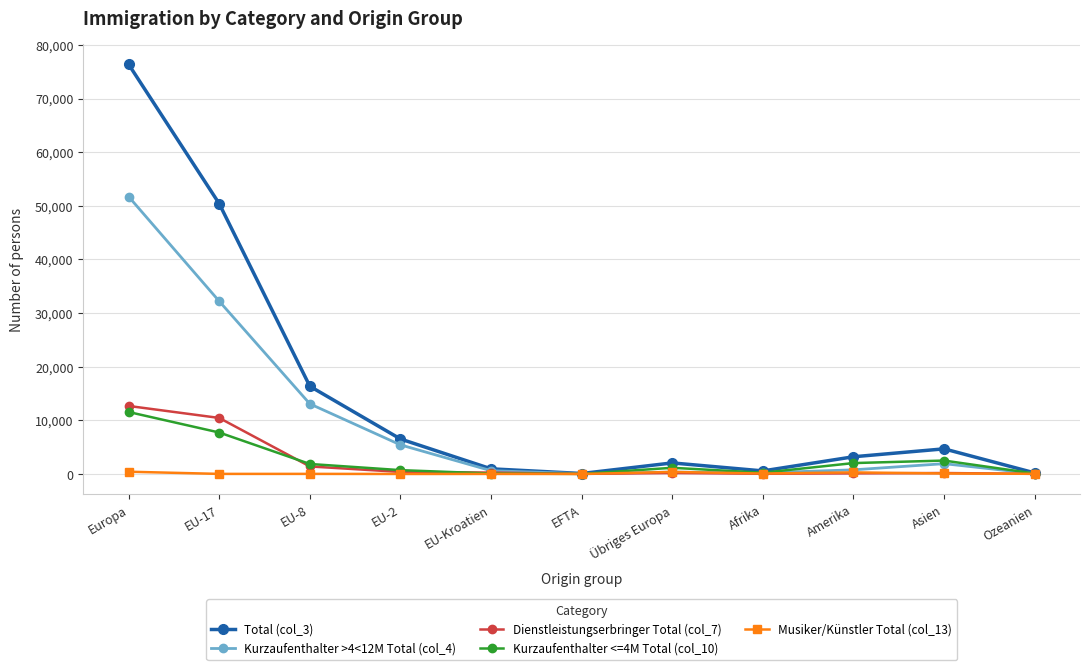

What is the label of the 2nd point from the left?

EU-17